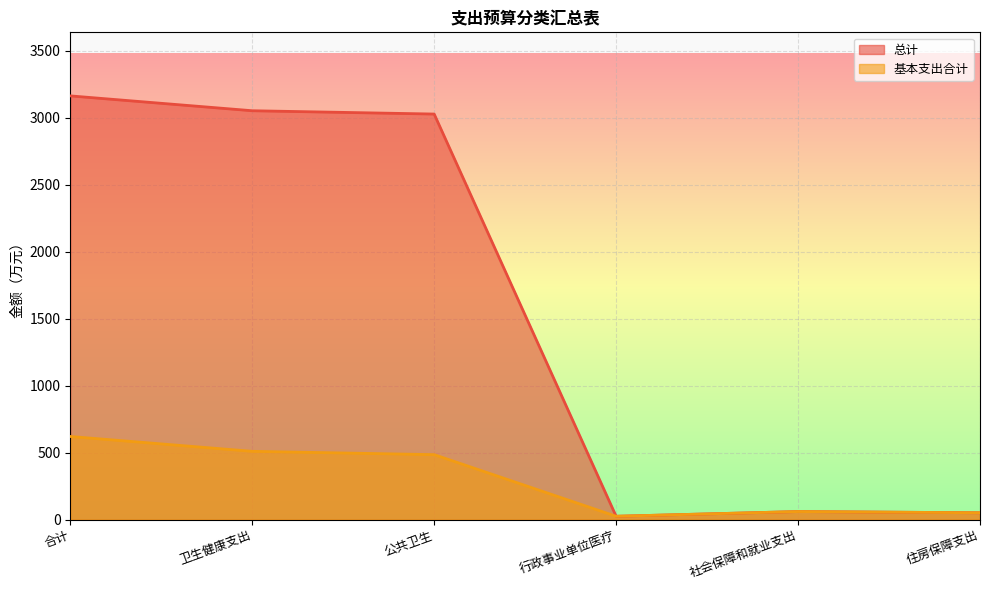

True or false: 基本支出合计 has more than 0 interior local peaks.

True